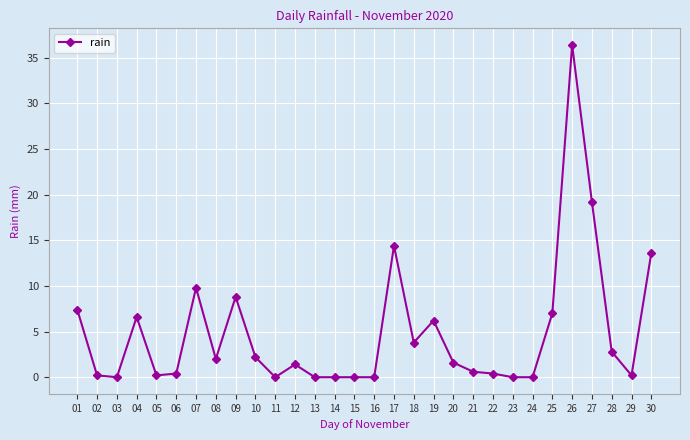

Does the chart have visible grid lines?

Yes